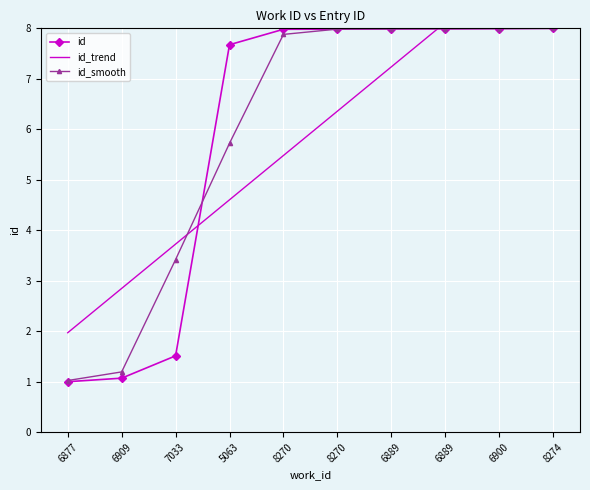

Which series changed the most between 7033 and 6900?

id